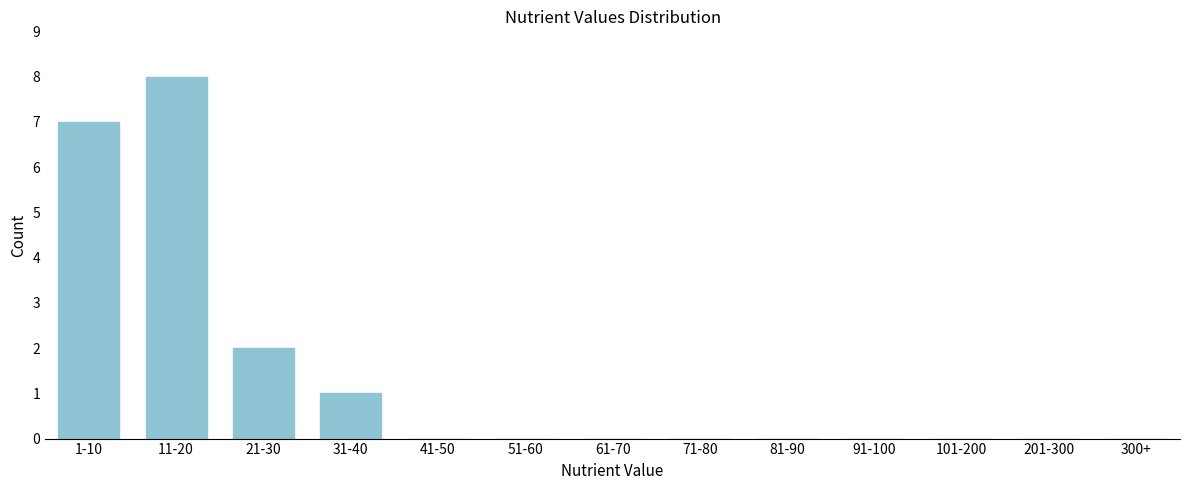

Reading right to left, list all the values displayed in this chart.

300+=0	201-300=0	101-200=0	91-100=0	81-90=0	71-80=0	61-70=0	51-60=0	41-50=0	31-40=1	21-30=2	11-20=8	1-10=7